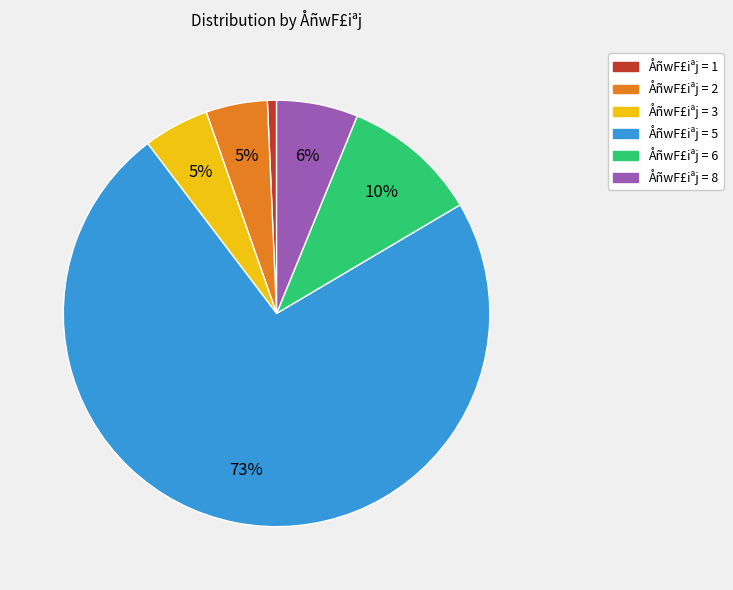

To the nearest percent, what is the difference between the largest and smallest slice percentages?

72%